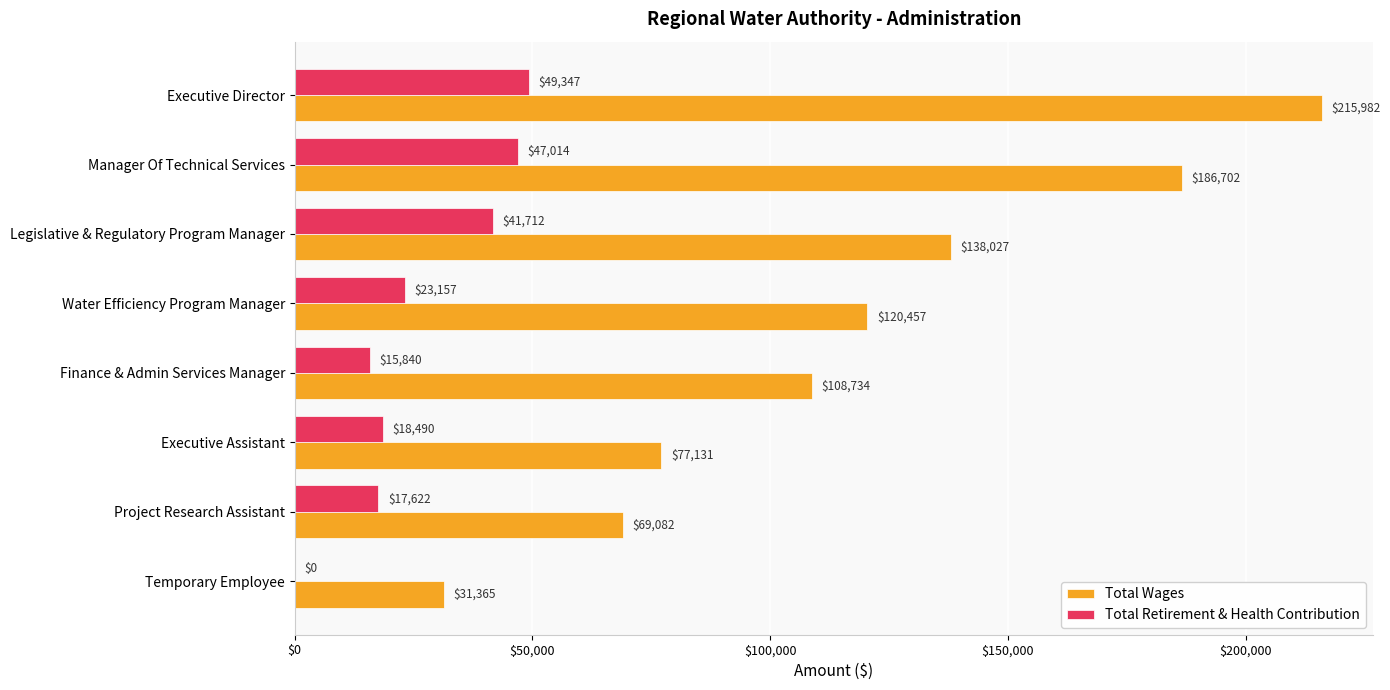

At which category does the chart reach its peak across all series?

Executive Director